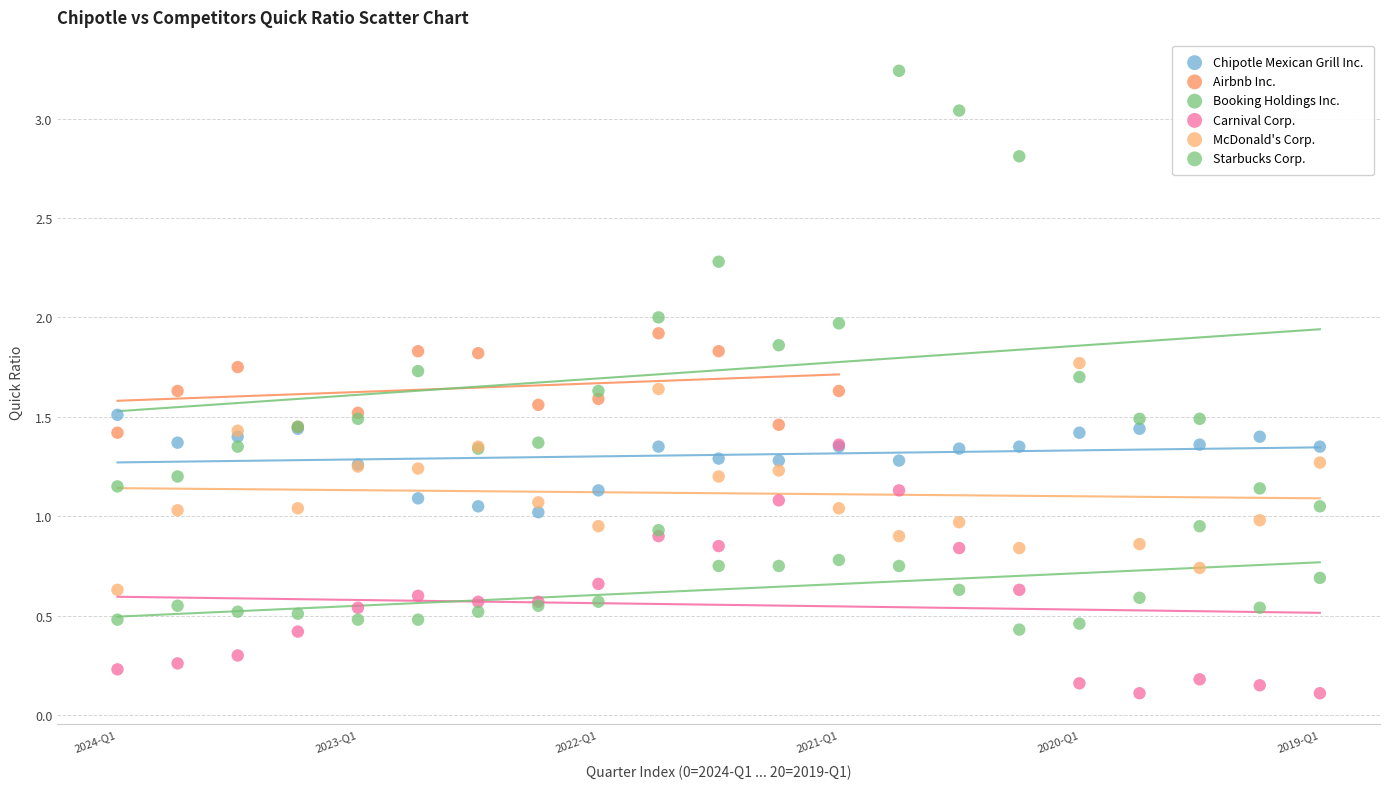

Which series reaches the minimum Y coordinate?

Carnival Corp.